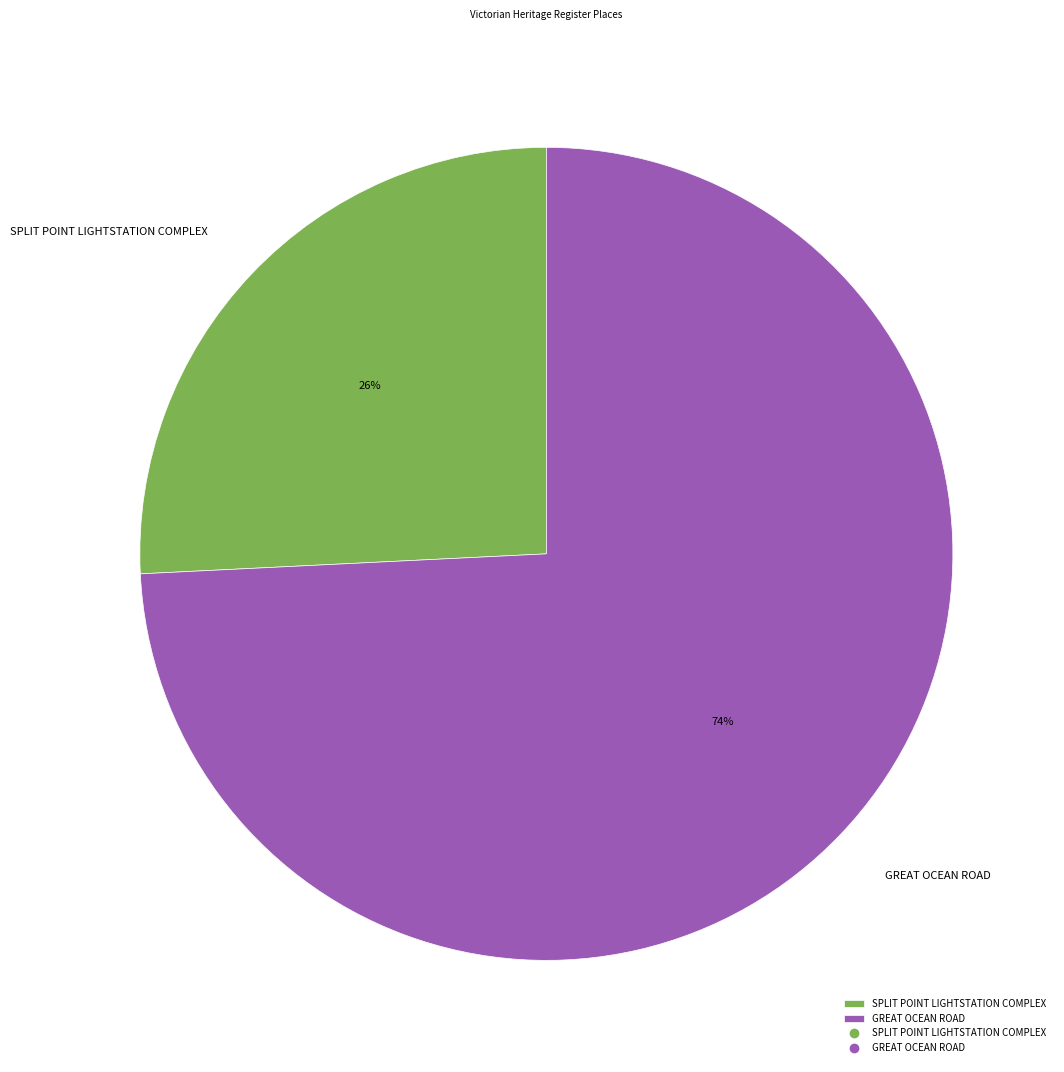

Is it true that GREAT OCEAN ROAD is 74% of the pie?

True